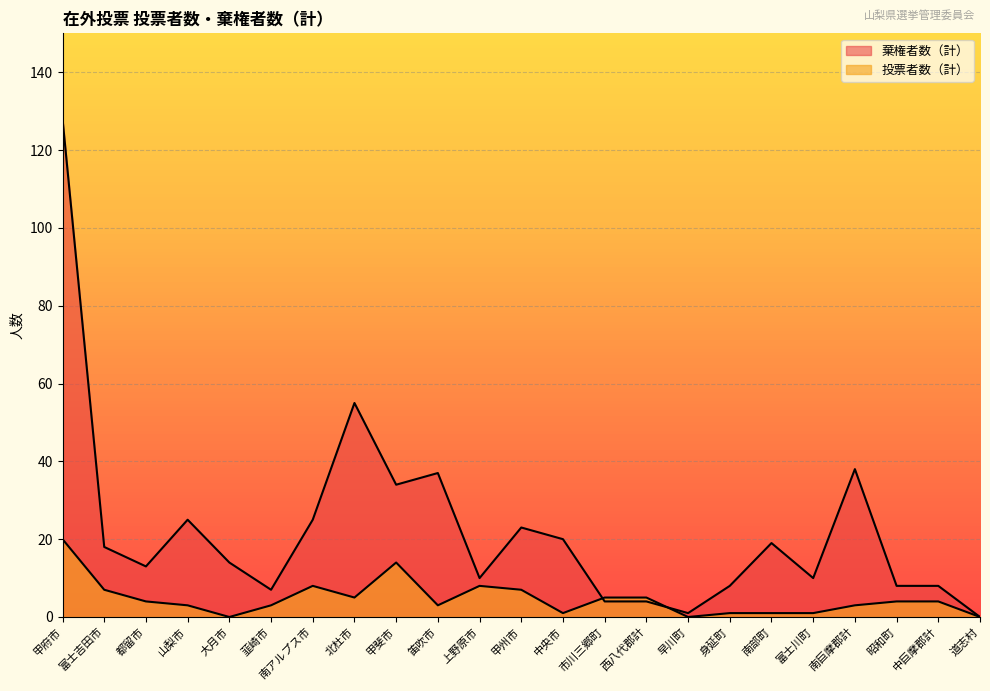

What are all the series names shown in the legend?

投票者数（計）, 棄権者数（計）